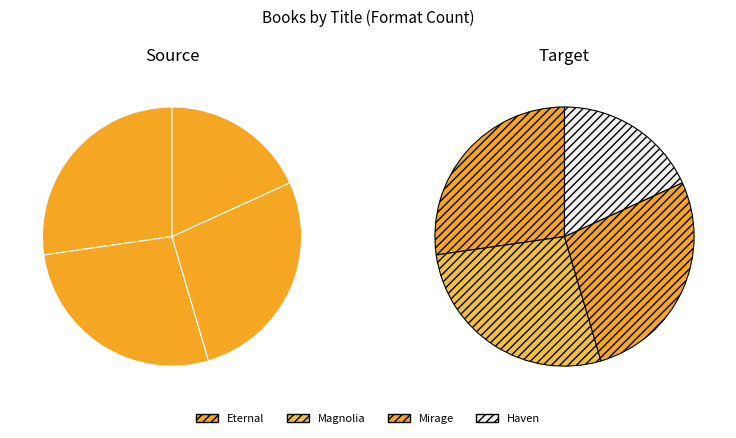

What portion of the pie excludes Mirage?

72.7%